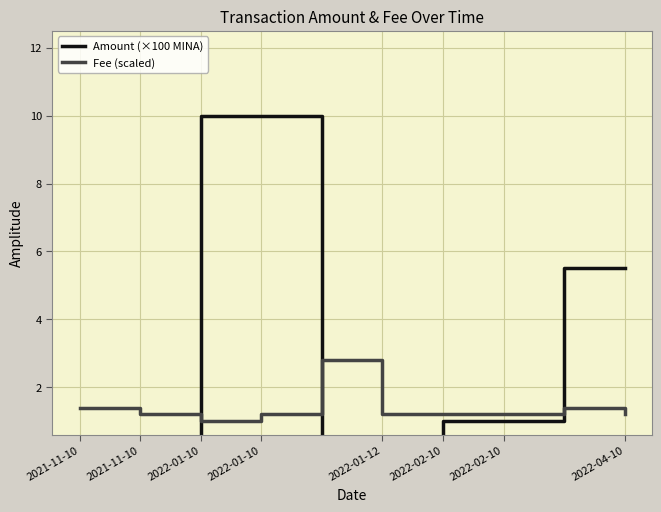

Read the Fee (scaled) value at 2022-01-12.

1.2